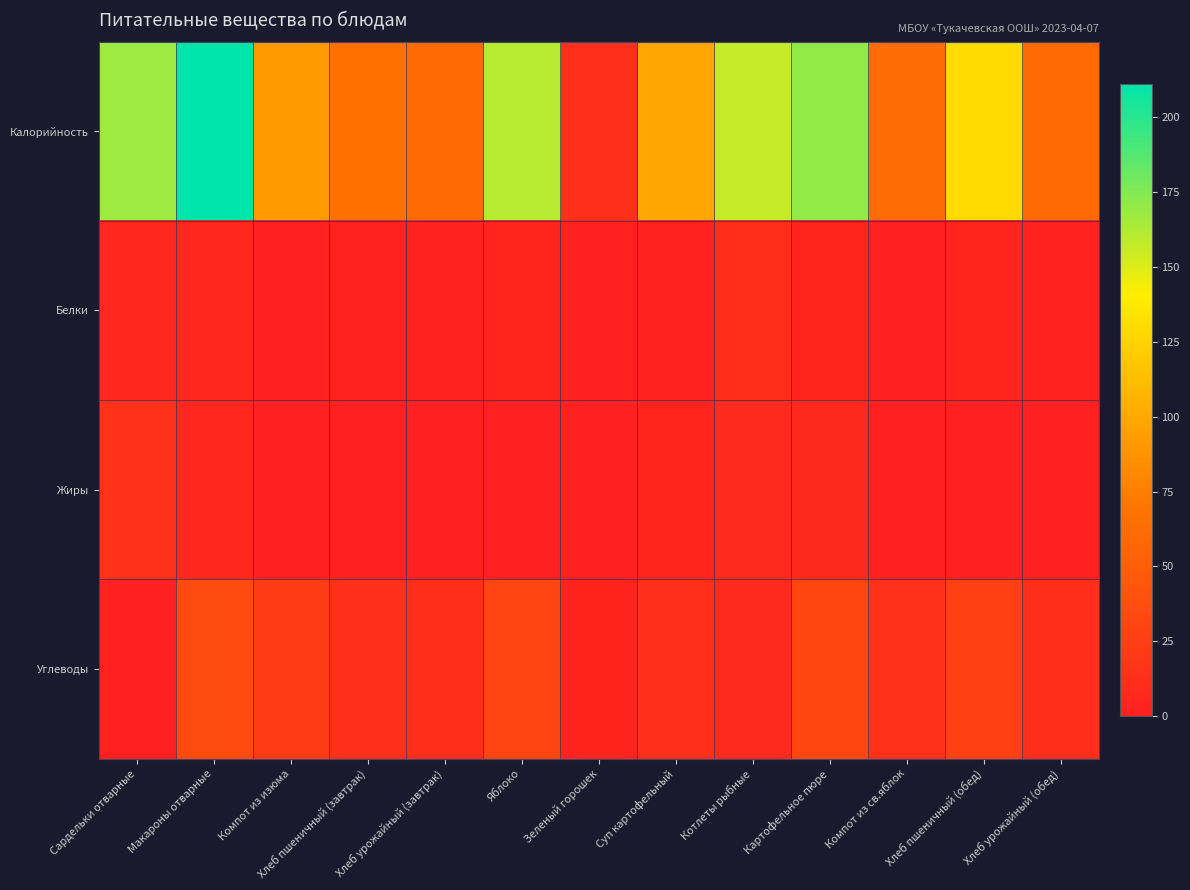

Between Хлеб пшеничный (завтрак) and Суп картофельный, which series saw the biggest shift?

Калорийность